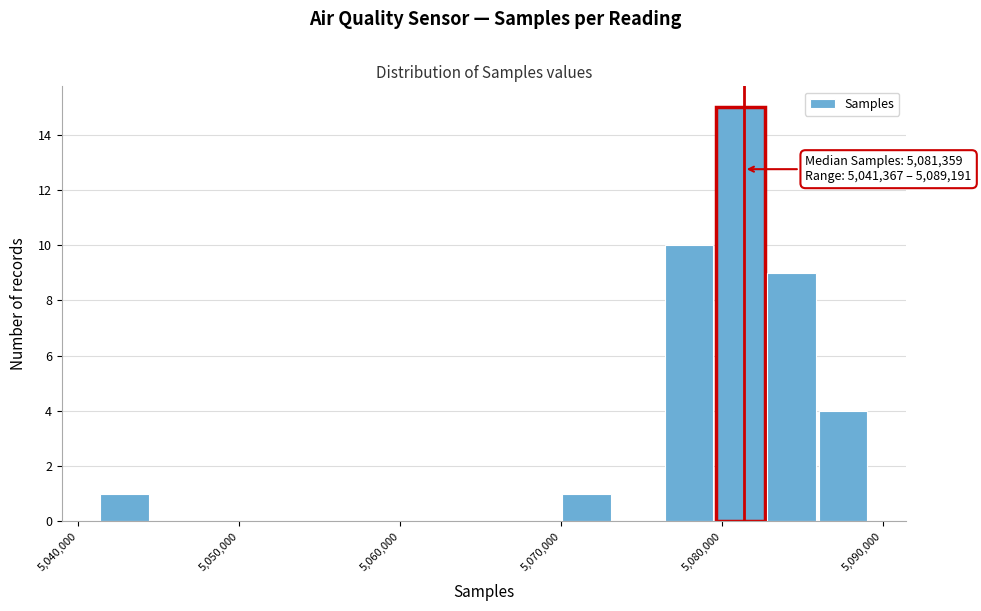

Around what value on the x-axis is the tallest bar? Give the approximate position of its centre, as read against the axis.

5081000